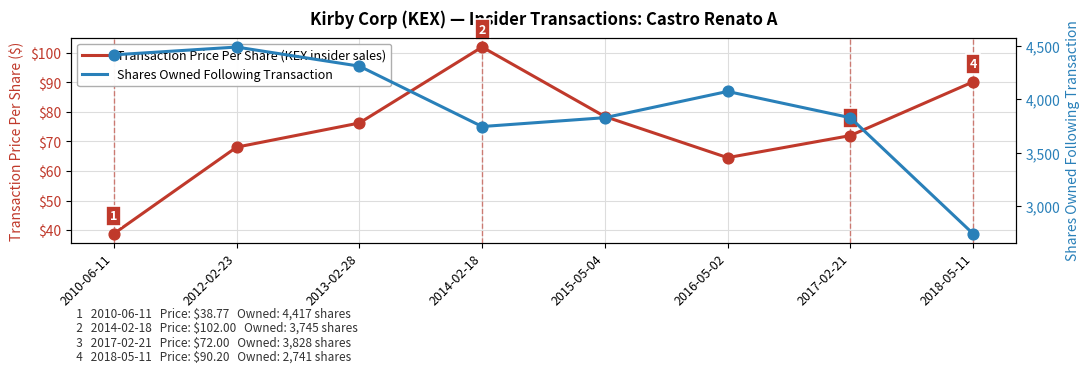

Which series has the largest Y range (max minus min)?

Shares Owned Following Transaction